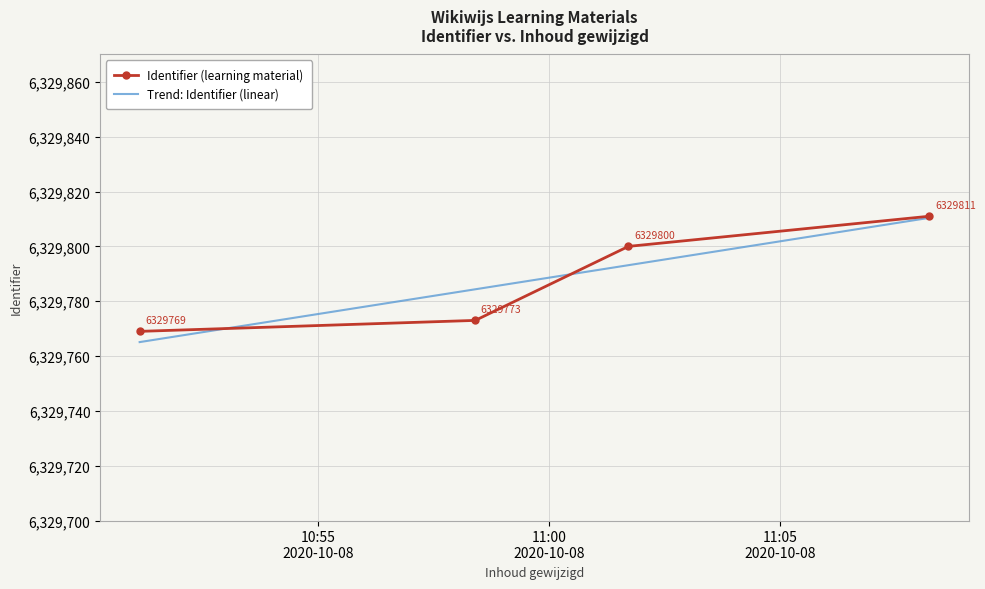

What is the difference between the second highest and minimum values in the Identifier (learning material) series?

31.0